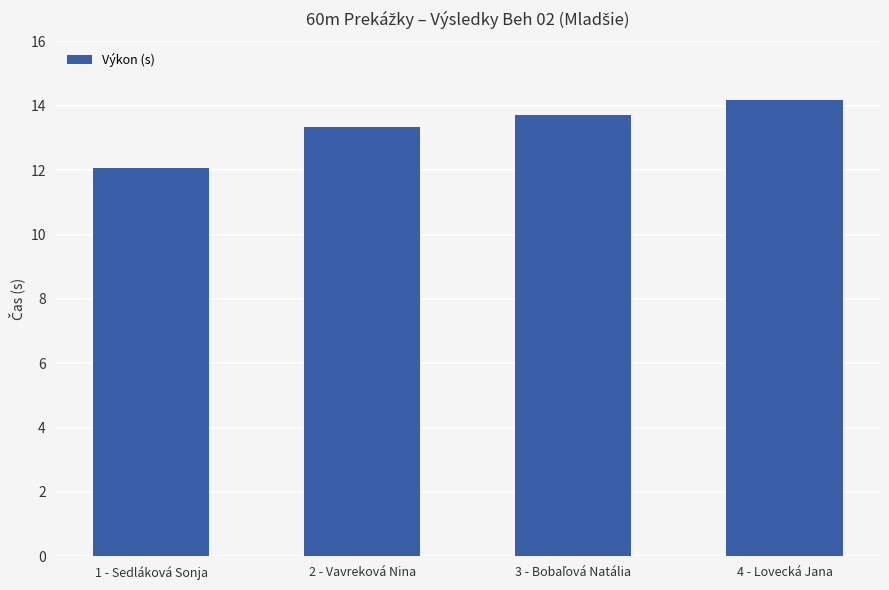

What is the sum of all values?

53.3